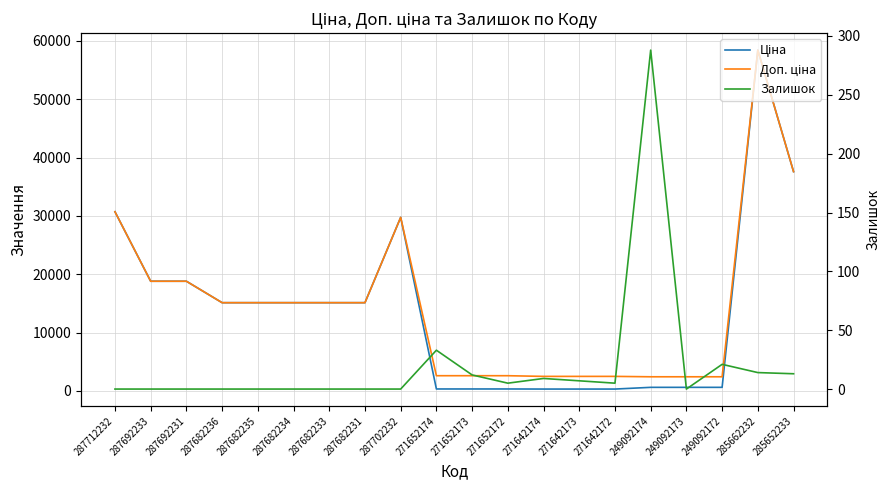

Which category has the lowest value in the Ціна series?

271642174